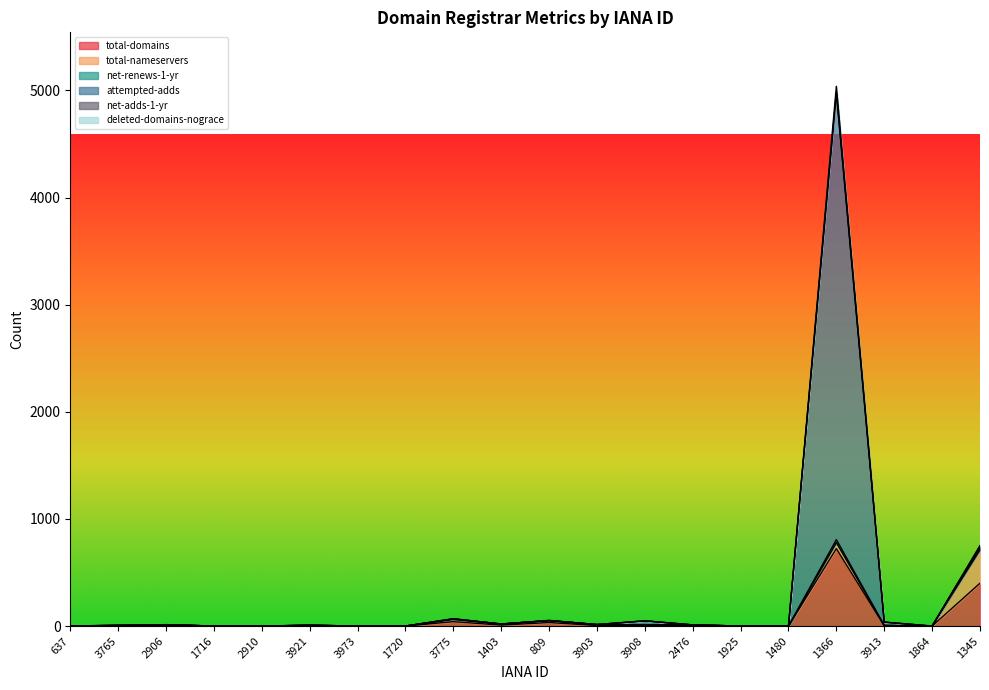

What is the difference between the total-domains values at 3765 and 3921?

2